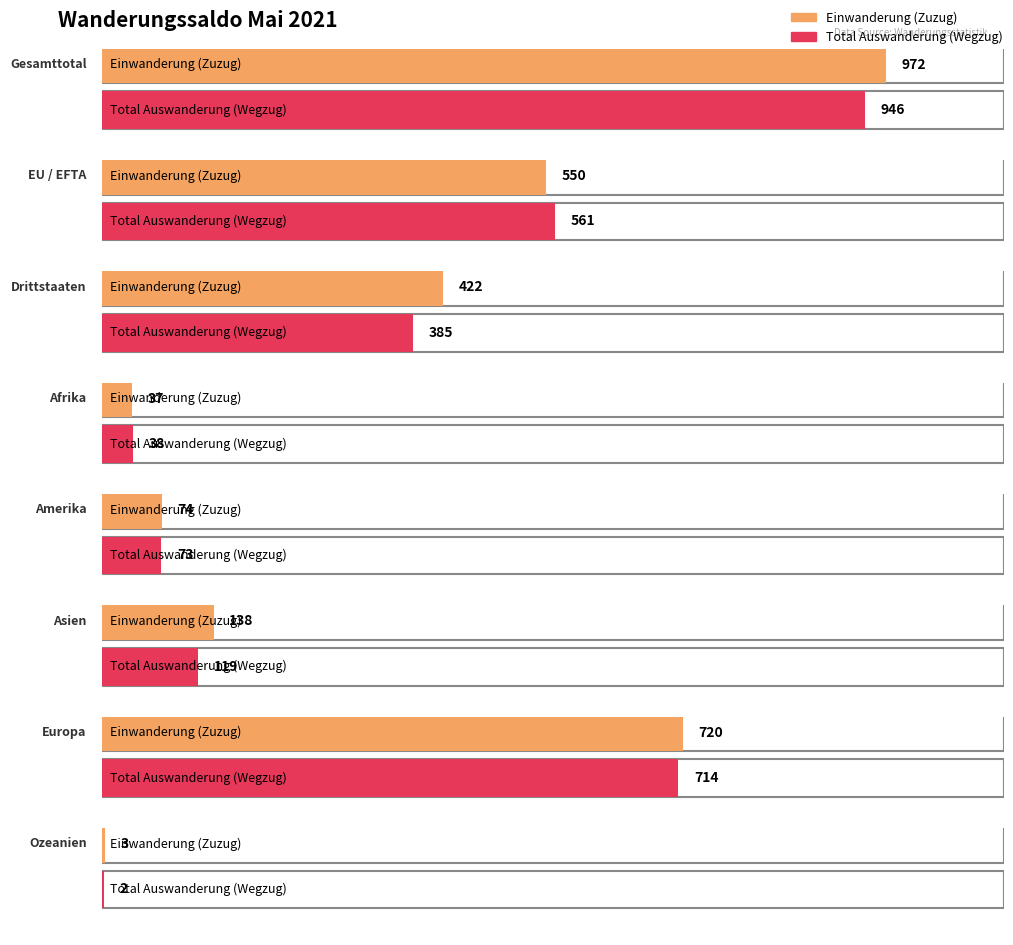

Which series has the widest spread of values?

Einwanderung (Zuzug)